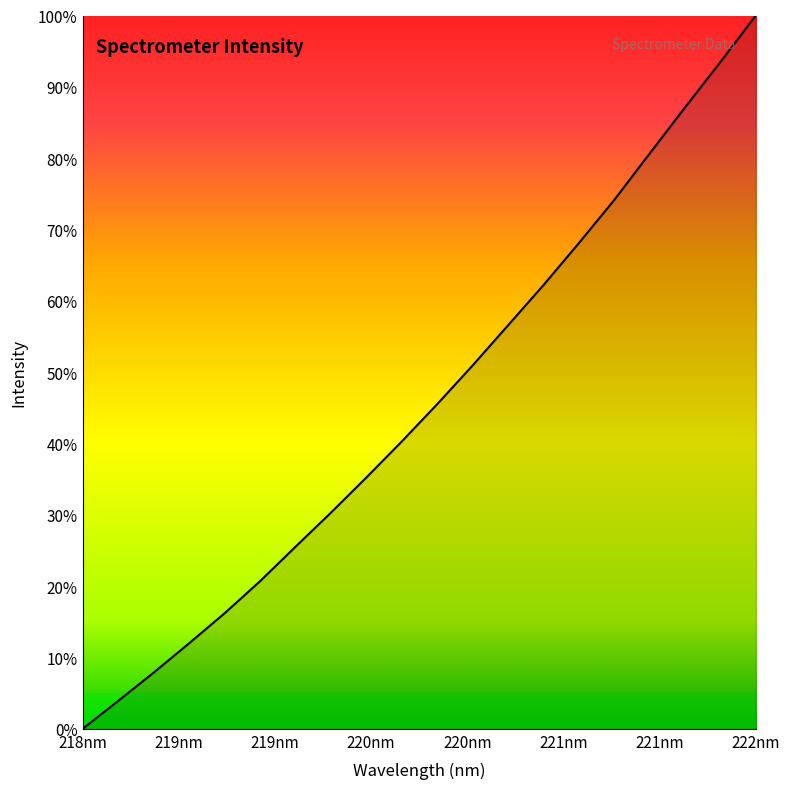

What is the difference between the maximum and minimum values?

100.0